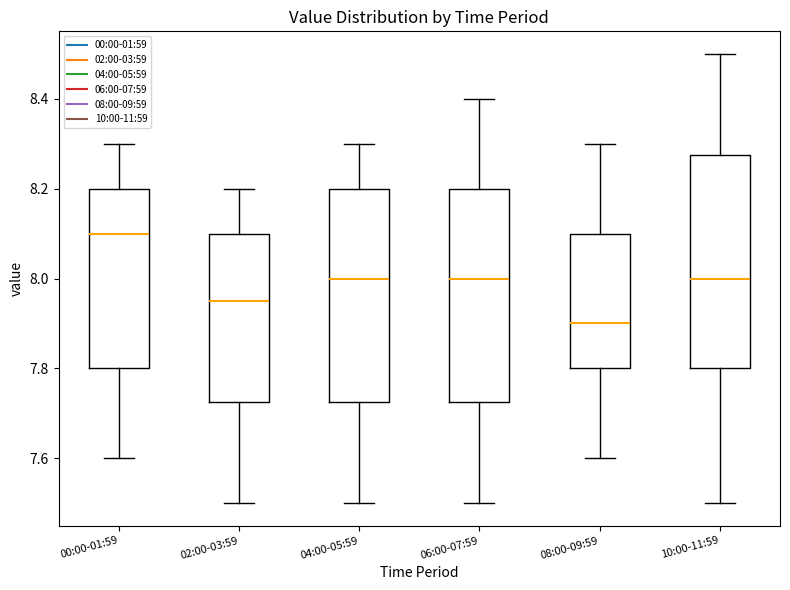

Reading left to right, read every box against the y-axis: the position of its median line, the range the box covers, and the ends of its whiskers. The values are not printed on the chart, so give them approximately, as read against the axis.

00:00-01:59: median 8.10, box 7.80 to 8.20, whiskers 7.60 to 8.30
02:00-03:59: median 7.96, box 7.72 to 8.10, whiskers 7.50 to 8.20
04:00-05:59: median 8.00, box 7.72 to 8.20, whiskers 7.50 to 8.30
06:00-07:59: median 8.00, box 7.72 to 8.20, whiskers 7.50 to 8.40
08:00-09:59: median 7.90, box 7.80 to 8.10, whiskers 7.60 to 8.30
10:00-11:59: median 8.00, box 7.80 to 8.28, whiskers 7.50 to 8.50